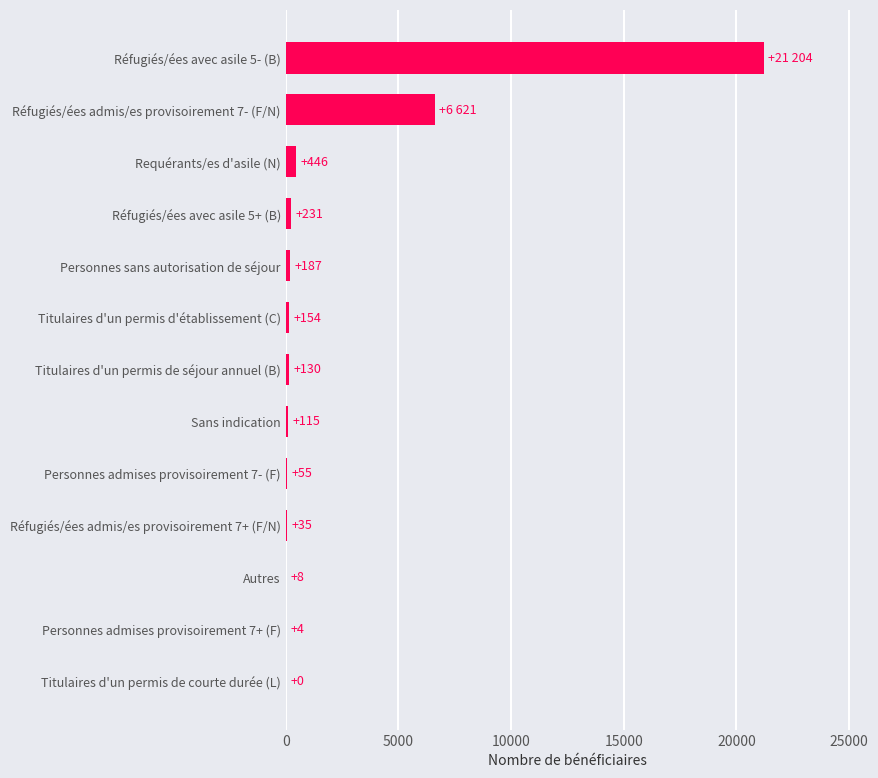

What is the sum of the values at Réfugiés/ées admis/es provisoirement 7+ (F/N) and Autres?

43